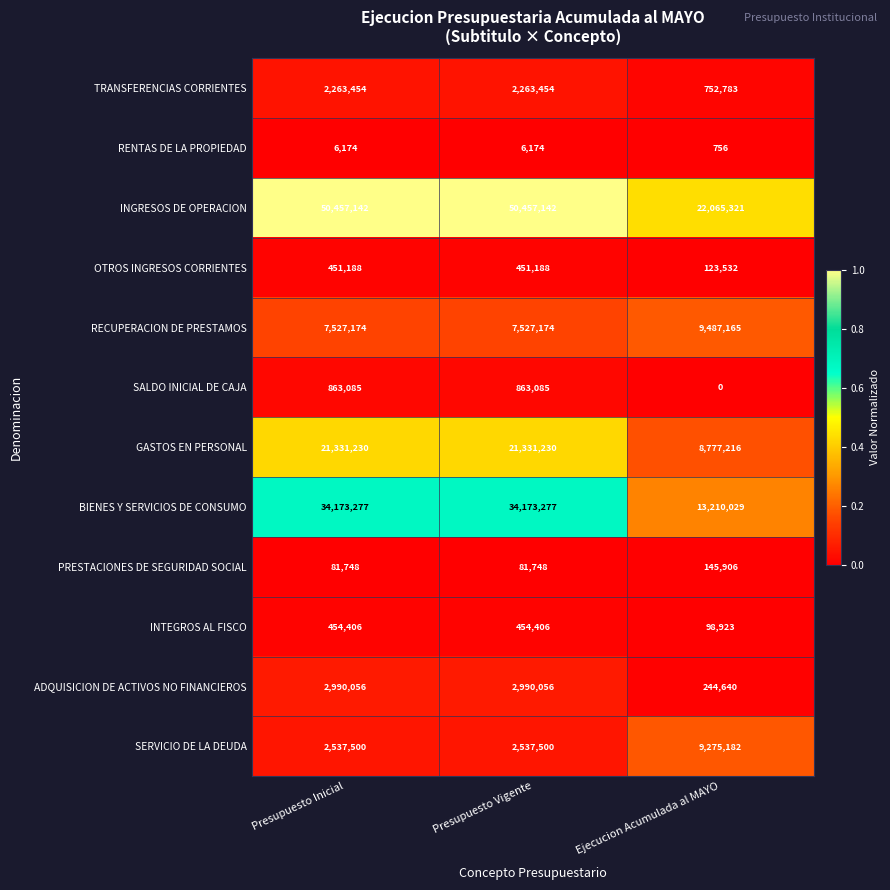

How many distinct data groups are displayed?

12